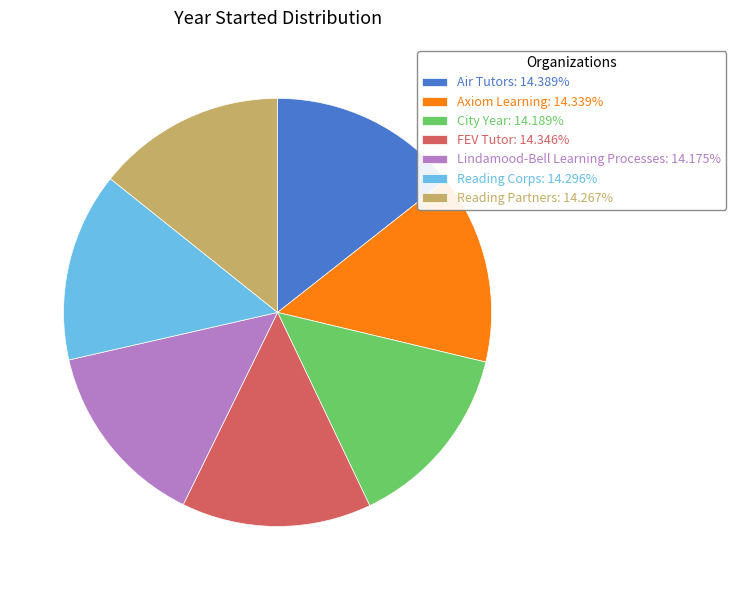

Approximately how many times larger is the value at City Year: 14.189% compared to Air Tutors: 14.389%?

1.0